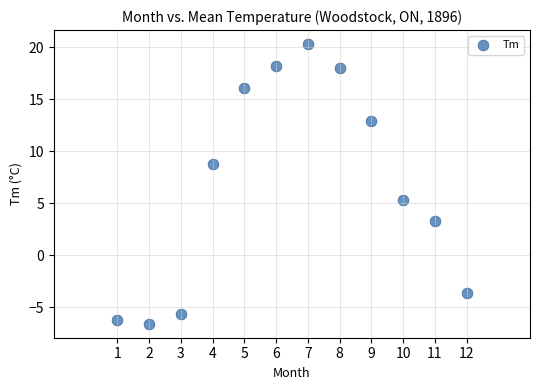

What Y value in the scatter plot is closest to 6?

5.3